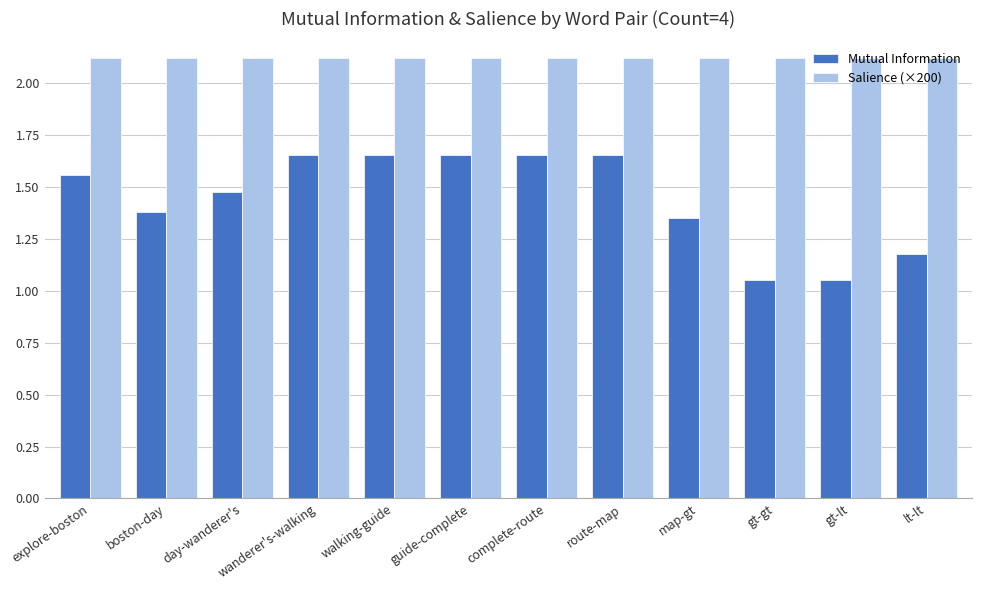

True or false: Mutual Information has a value of 1.1 at complete-route.

False